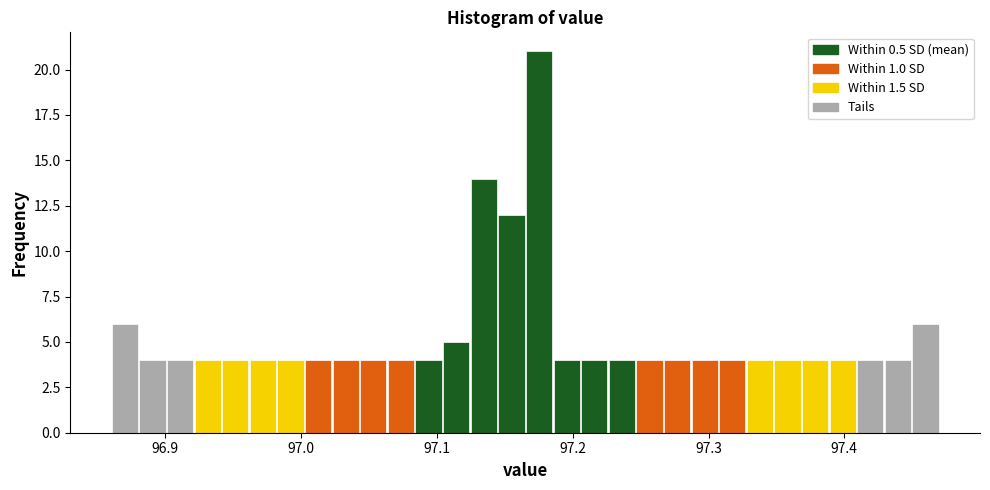

Around what value on the x-axis is the tallest bar? Give the approximate position of its centre, as read against the axis.

97.18